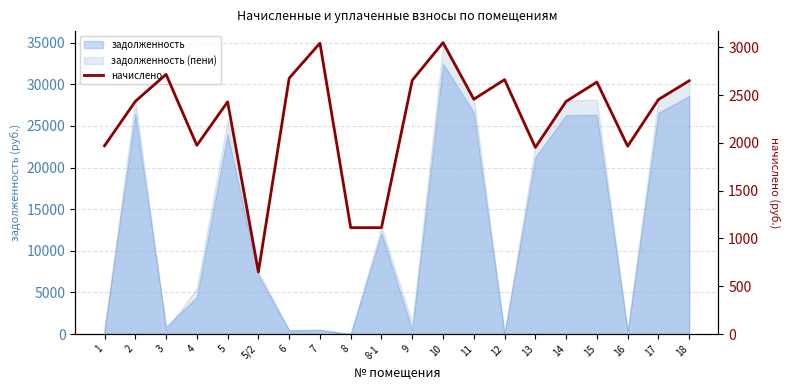

Where is the first local minimum?

4